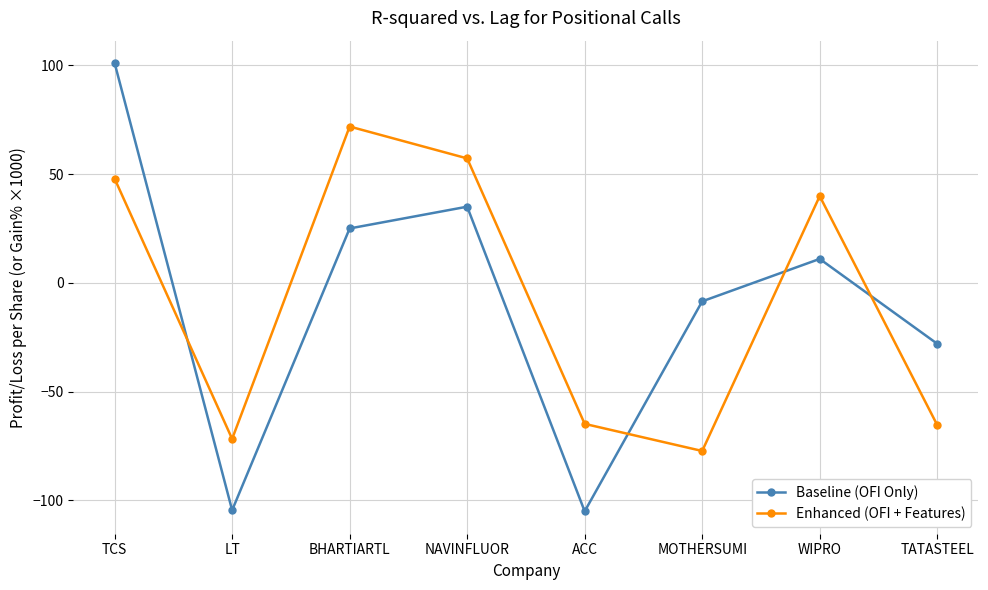

What is the label of the 7th point from the left?

WIPRO